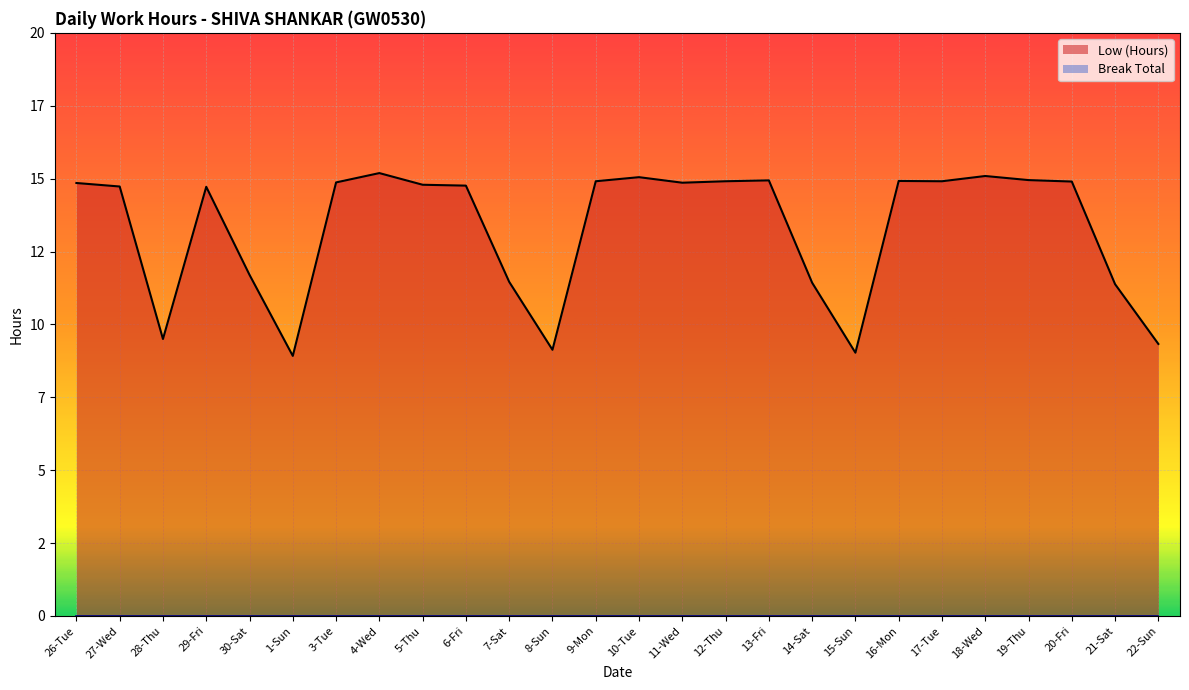

True or false: Low (Hours) and Break Total intersect in this chart.

False